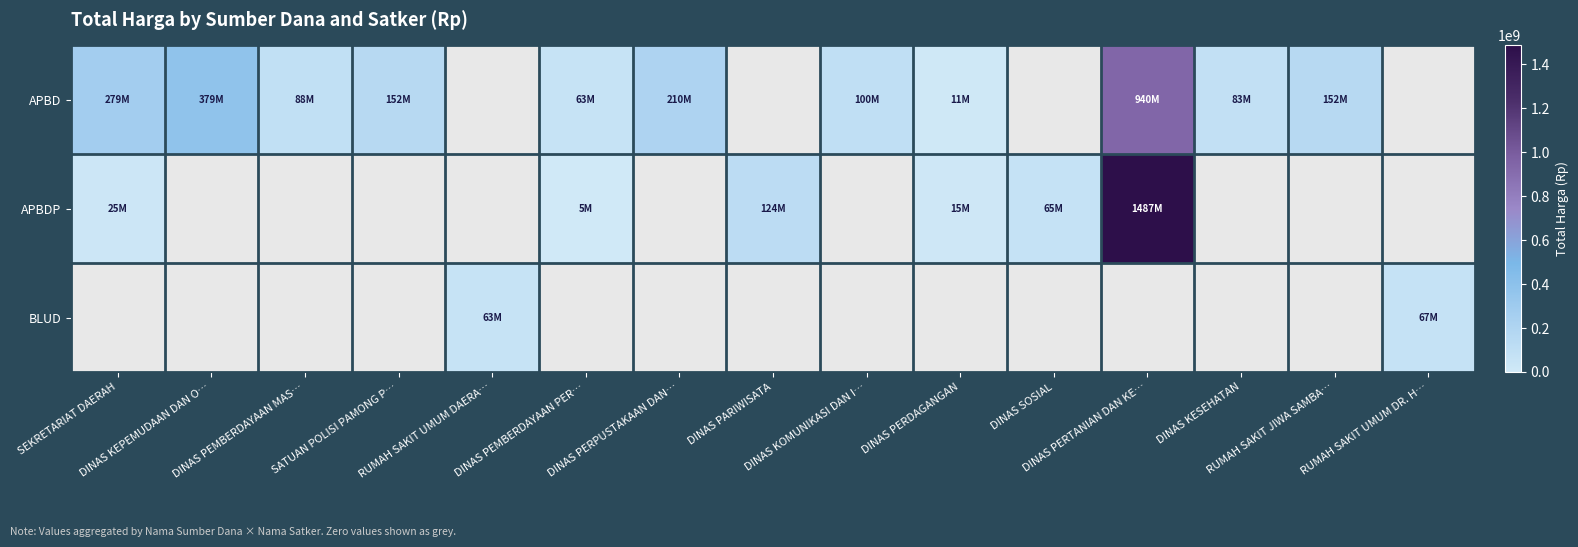

How many values in the APBDP series are below 124375000?

4